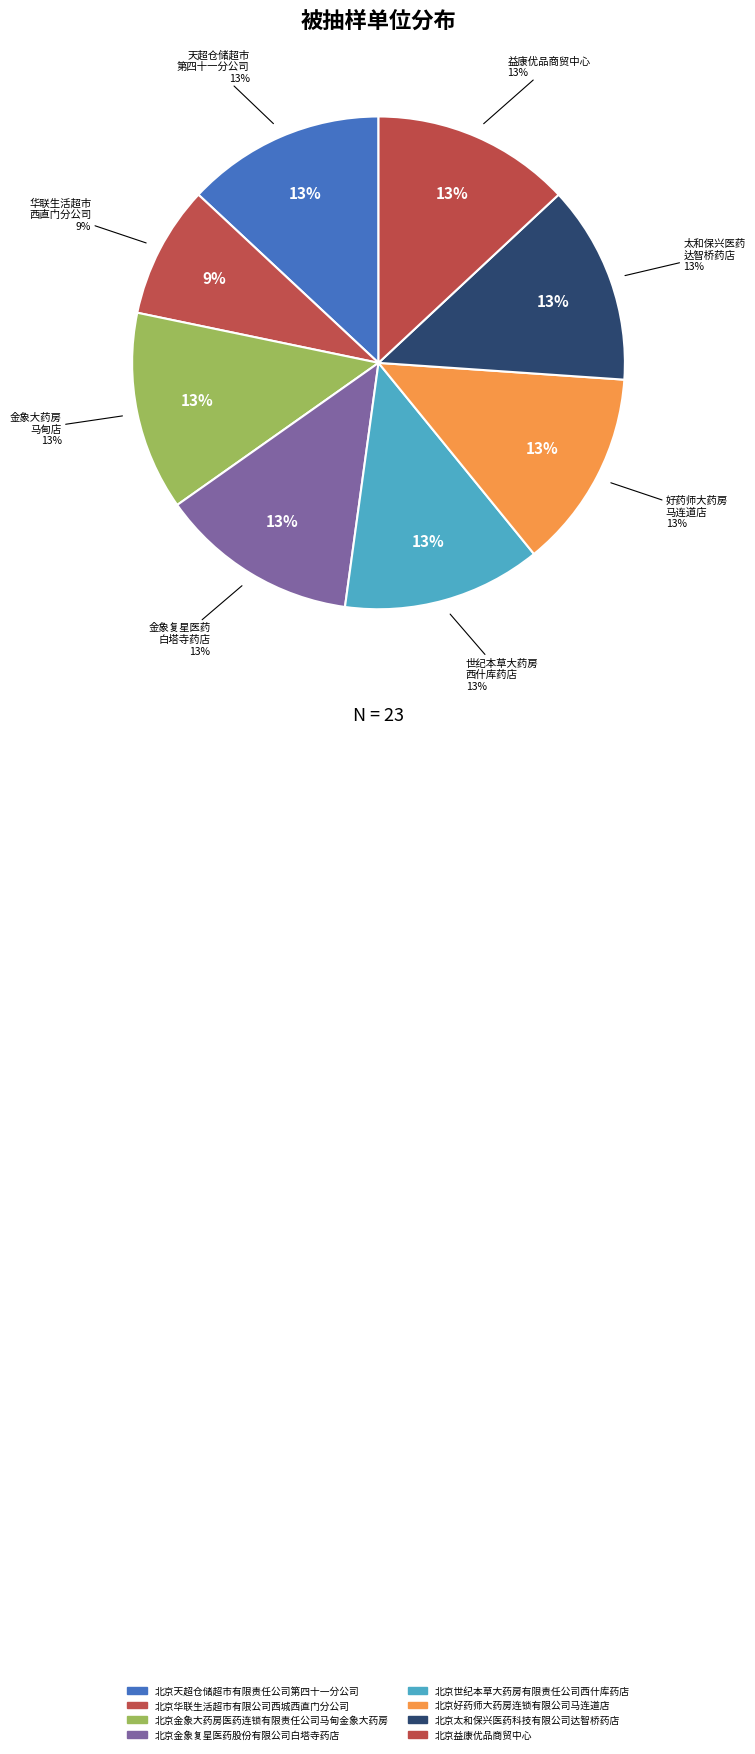

Is the sum of 北京益康优品商贸中心 and 北京金象复星医药股份有限公司白塔寺药店 greater than half?

No